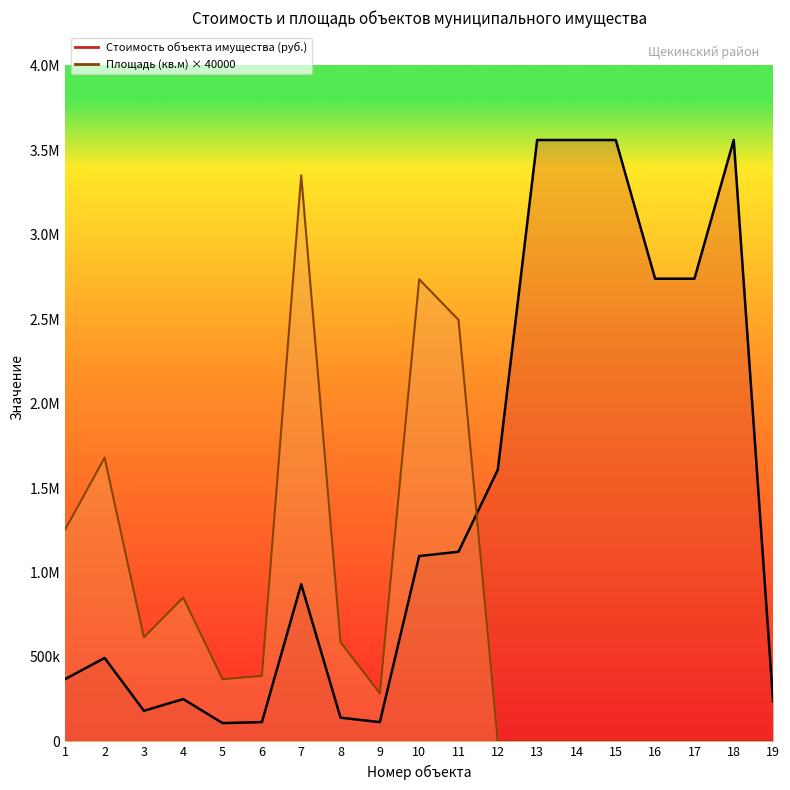

Reading right to left, what are all the values shown in this chart?

Стоимость объекта имущества (руб.): 19=238283.1	18=3560752.0	17=2739593.8	16=2739593.8	15=3560752.0	14=3560752.0	13=3560752.0	12=1608776.9	11=1122871.8	10=1097356.1	9=113906.9	8=140408.7	7=930417.2	6=114051.7	5=108172.8	4=250443.5	3=181071.8	2=493832.2	1=369198.4
Площадь (кв.м): 19=0.0	18=0.0	17=0.0	16=0.0	15=0.0	14=0.0	13=0.0	12=0.0	11=2496000.0	10=2736000.0	9=284000.0	8=588000.0	7=3352000.0	6=388000.0	5=368000.0	4=852000.0	3=616000.0	2=1680000.0	1=1256000.0